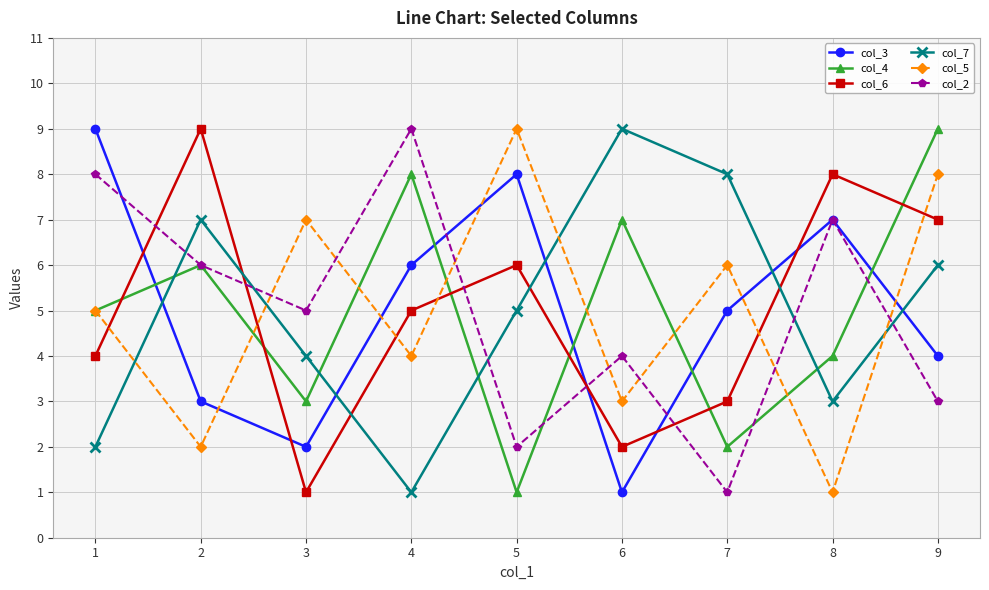

How many times do col_6 and col_5 cross each other?

6